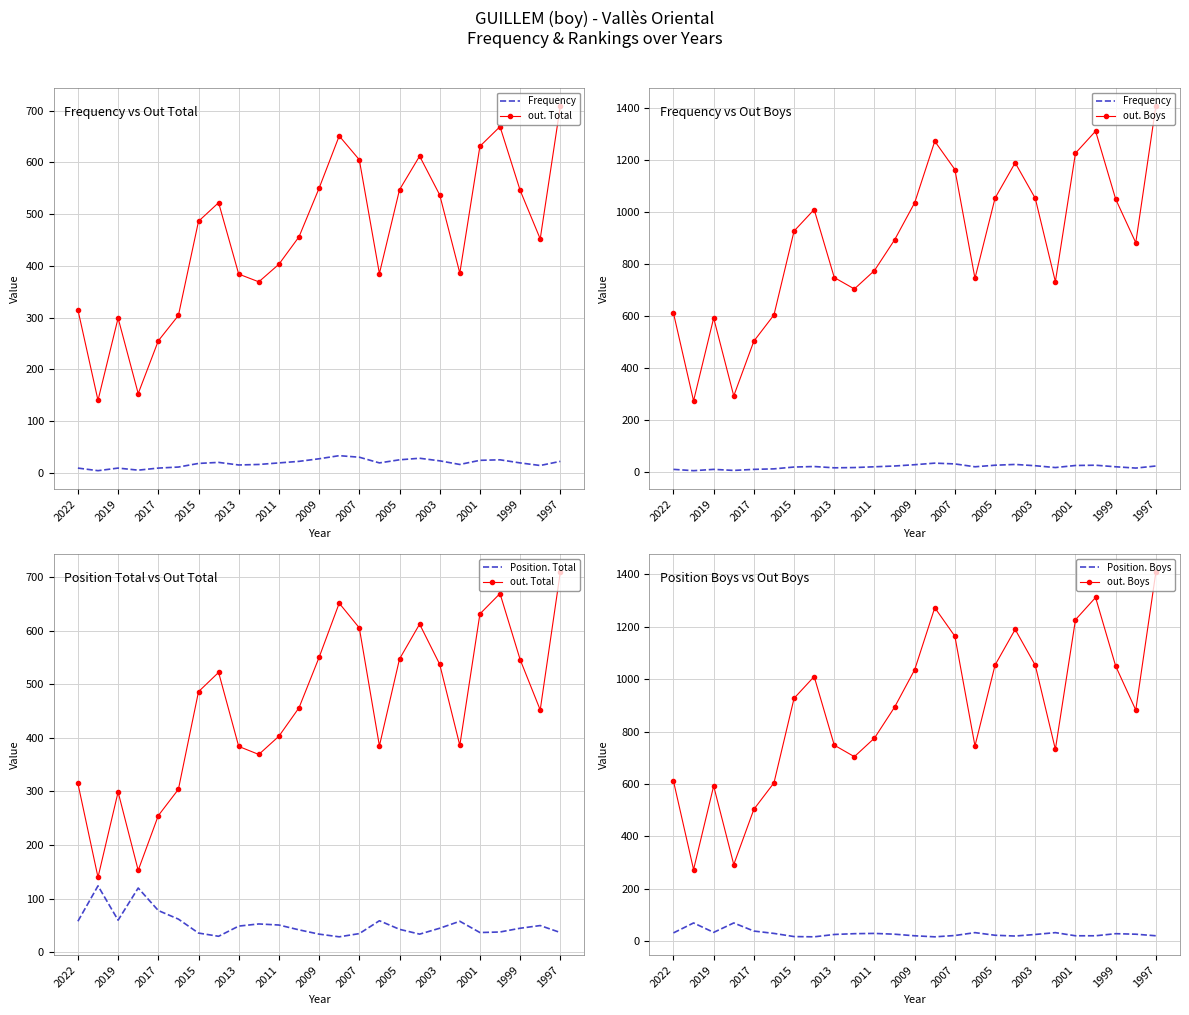

What is the minimum value shown in the chart?

4